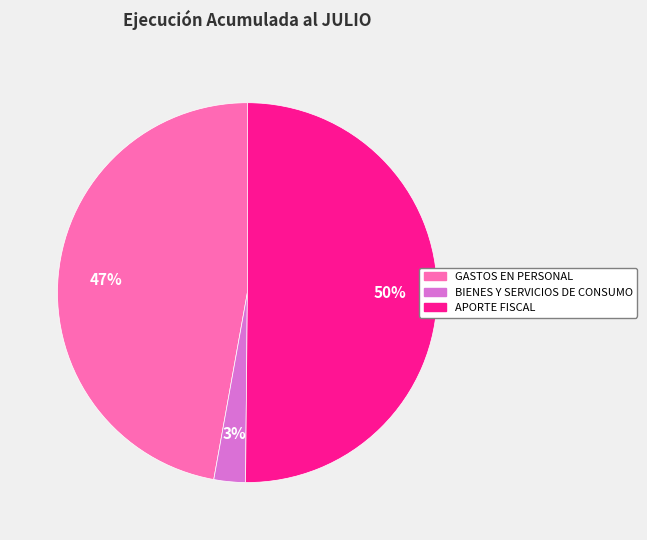

Which has a higher value, BIENES Y SERVICIOS DE CONSUMO or APORTE FISCAL?

APORTE FISCAL